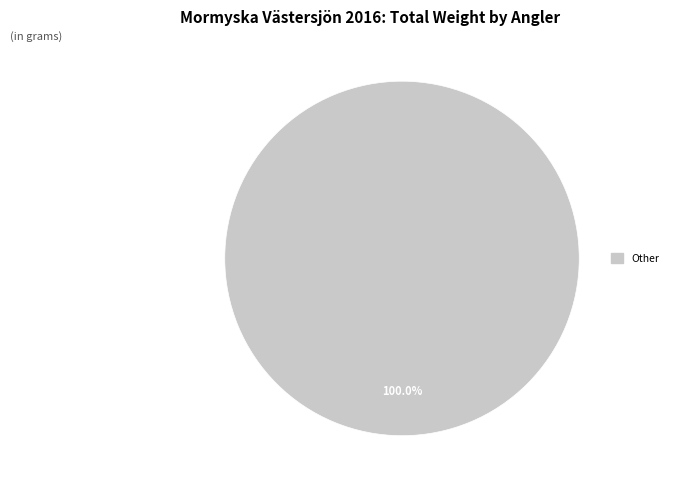

Does any single category account for the majority?

Yes